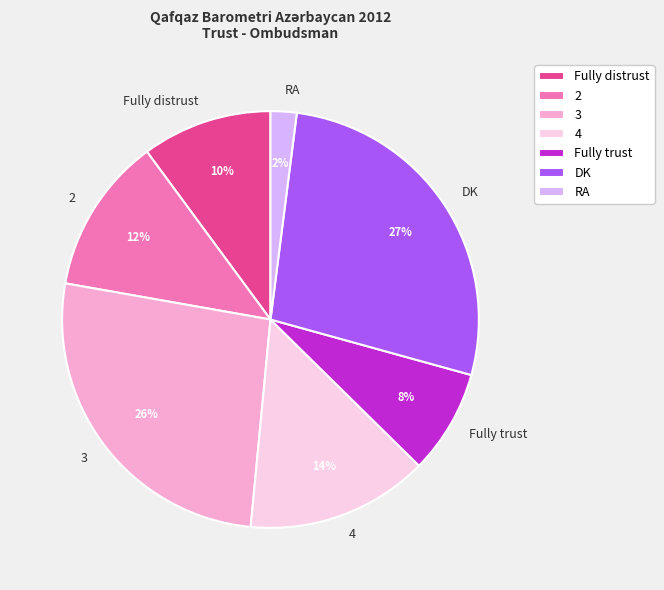

How many slices are in this pie chart?

7